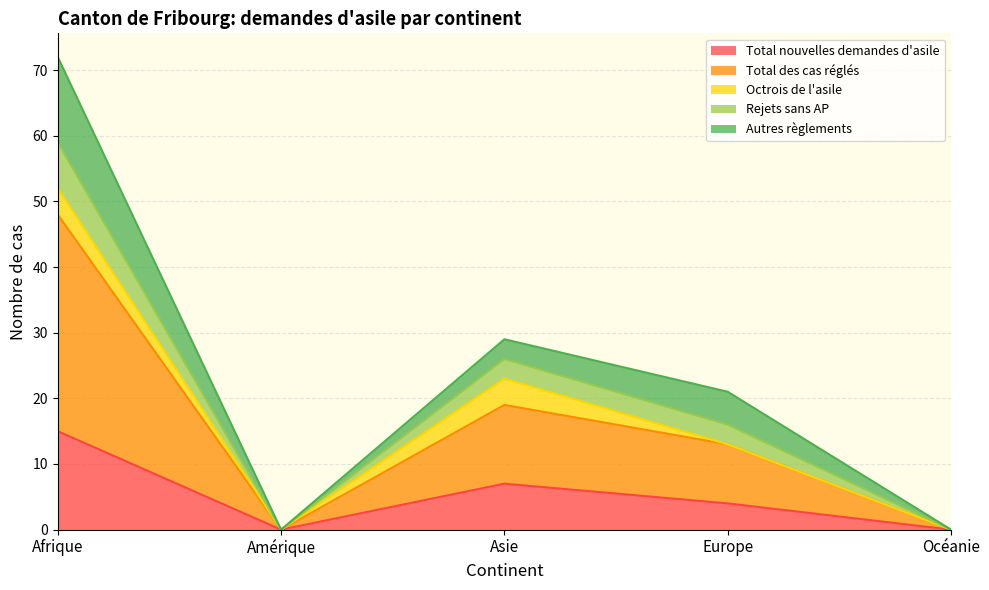

At which label does Total des cas réglés first exceed 13?

Afrique